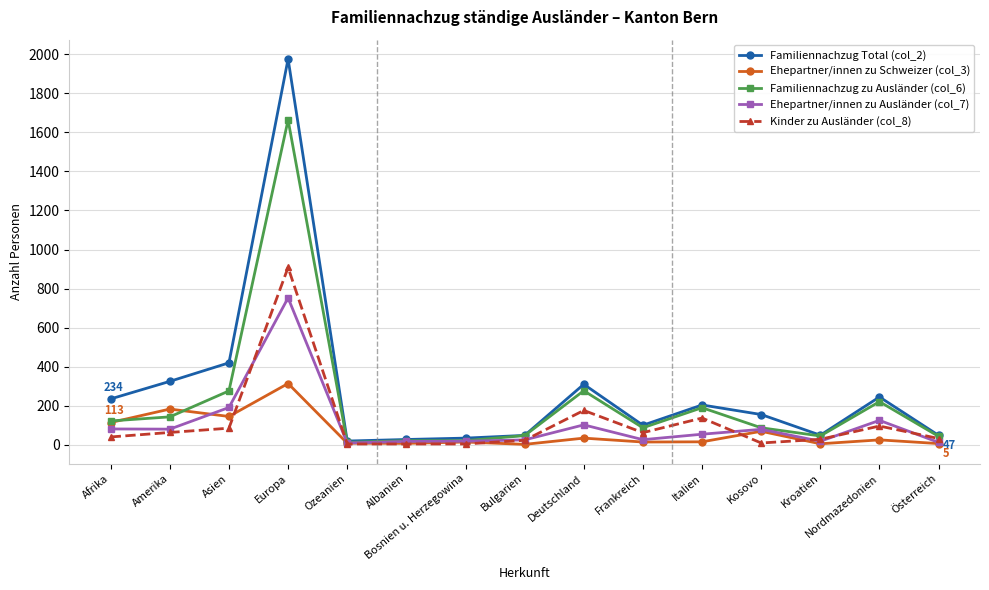

What is the difference between the Familiennachzug zu Ausländer (col_6) values at Nordmazedonien and Kroatien?

176